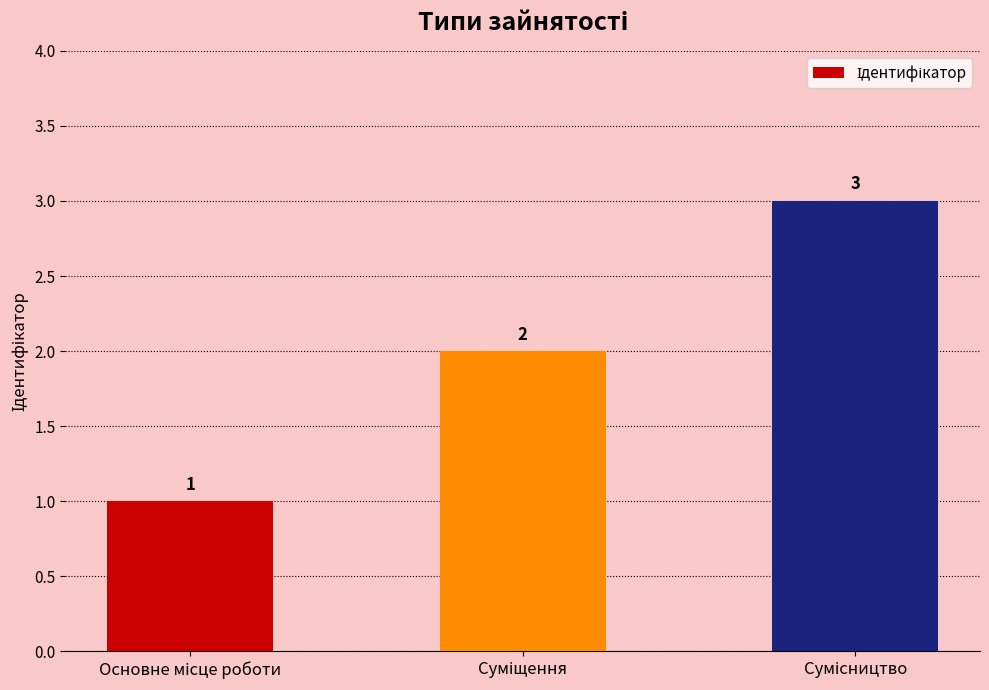

How many values are between 1 and 3?

3